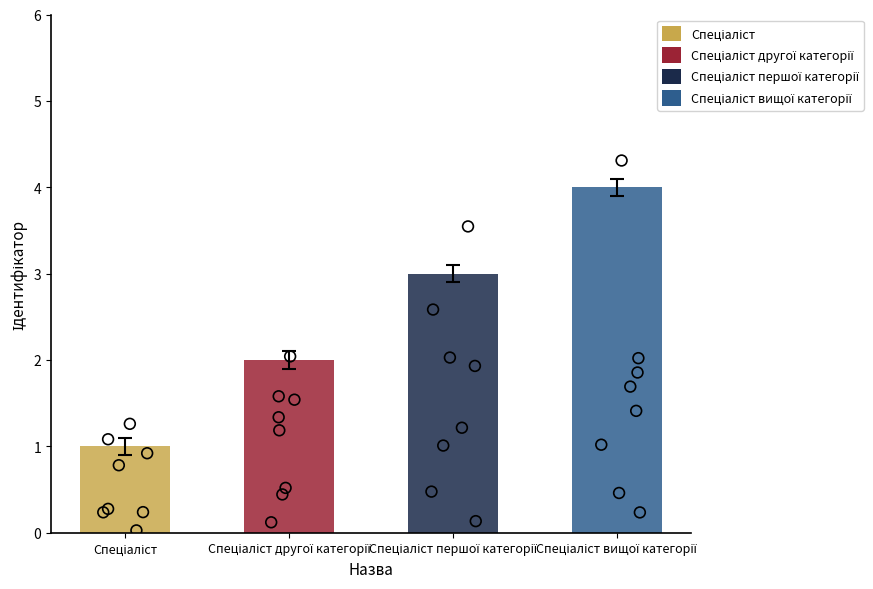

What is the ratio of the value at Спеціаліст першої категорії to the value at Спеціаліст?

3.0